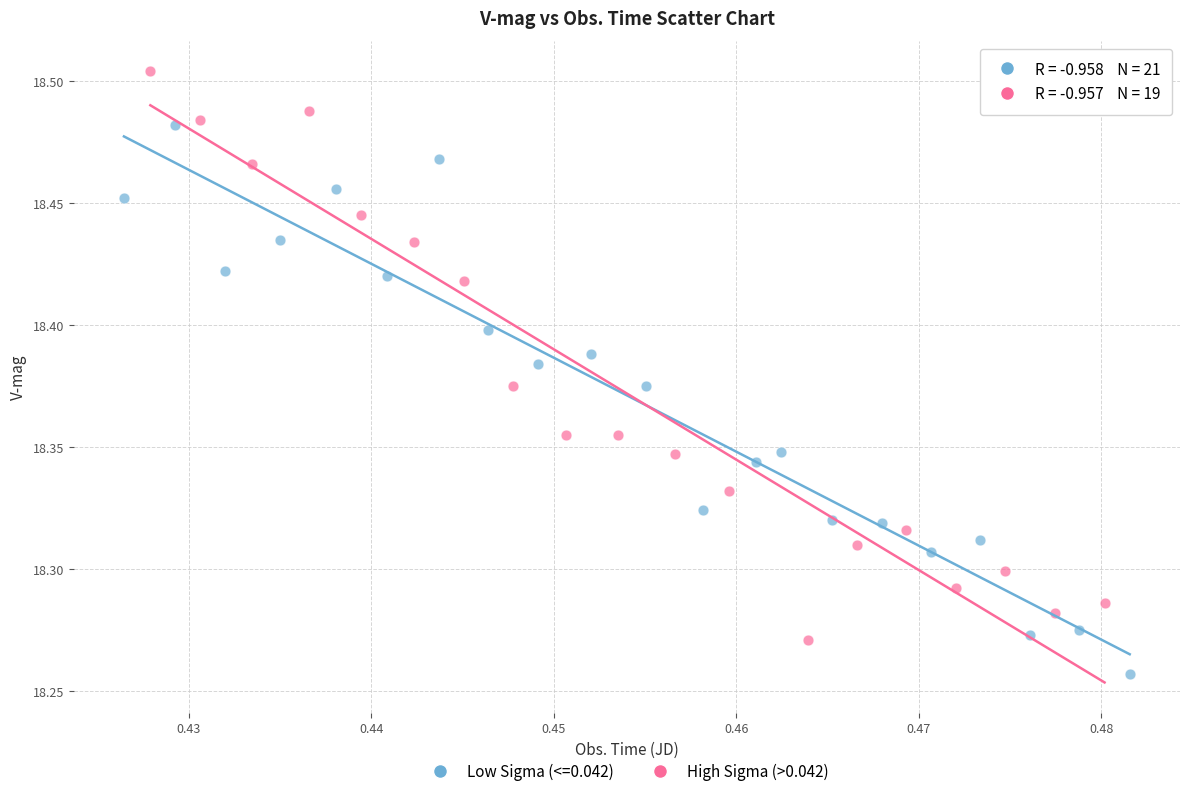

Which series reaches the minimum Y coordinate?

Low Sigma (<=0.042)